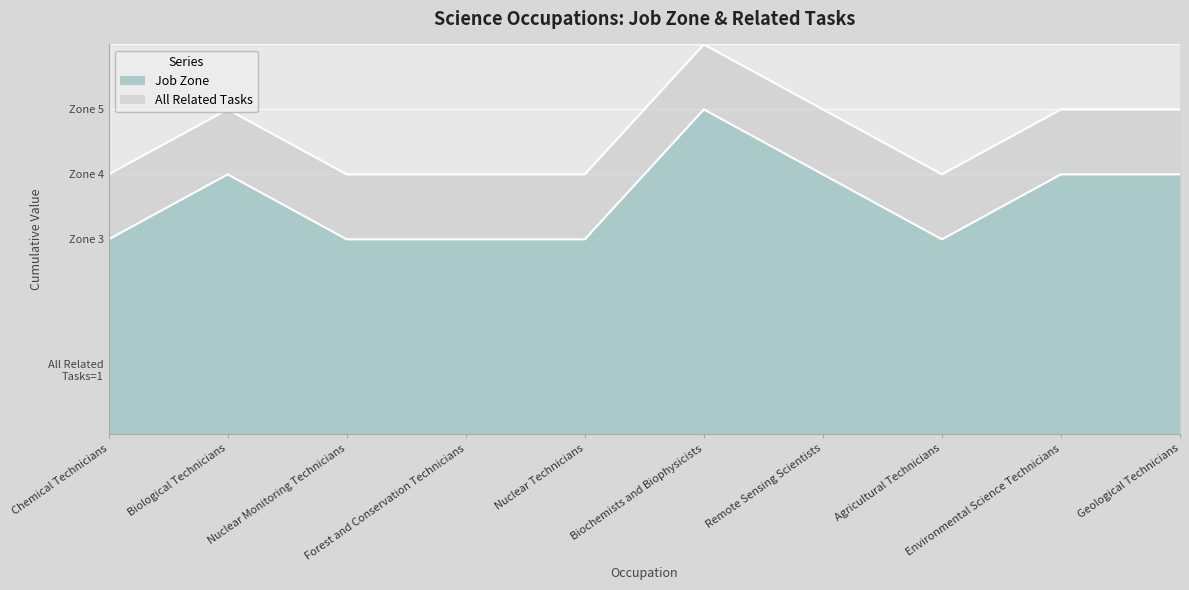

What is the difference between the maximum and minimum values?

2